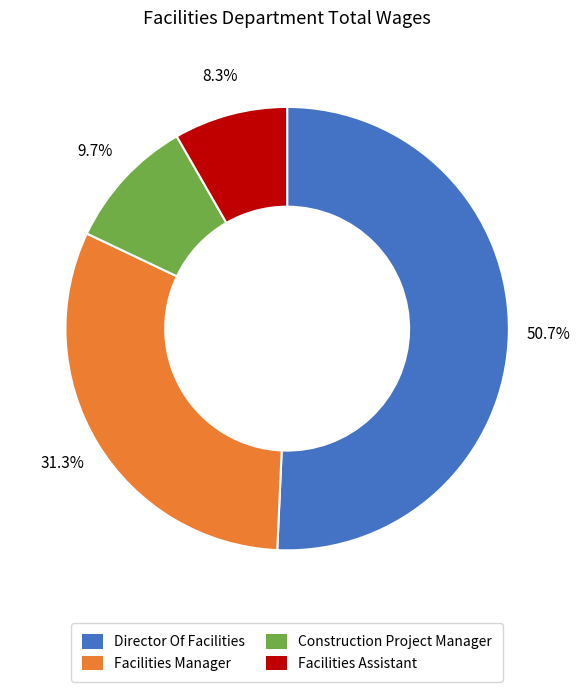

To the nearest percent, what portion does Facilities Manager represent?

31%